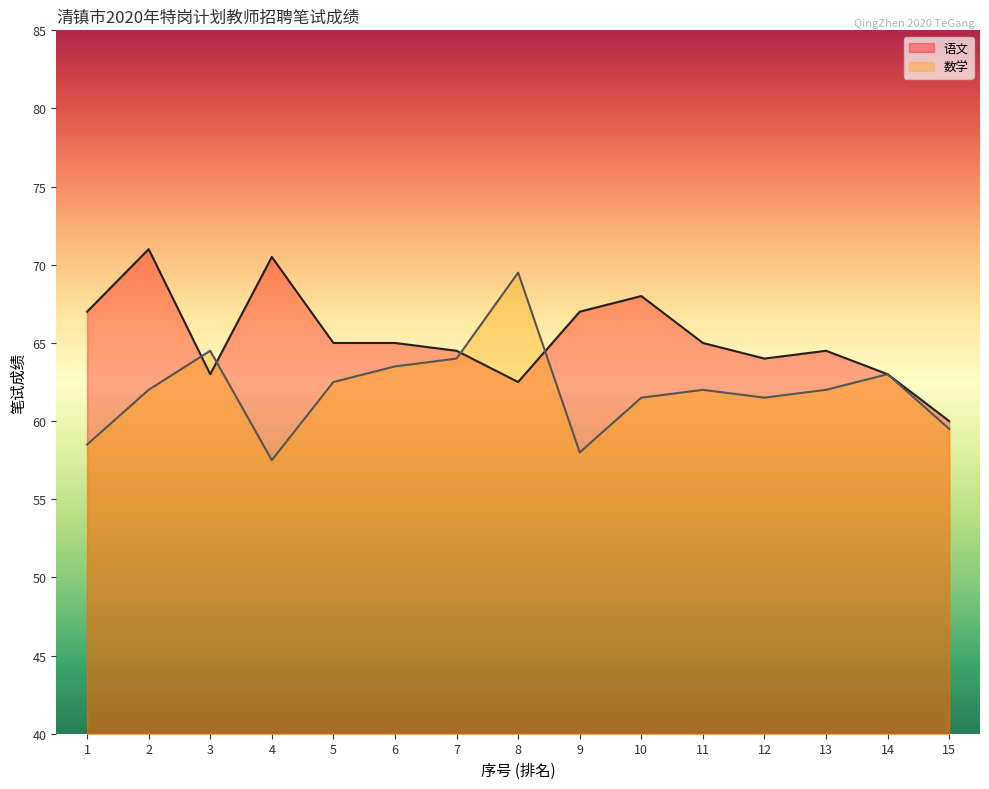

True or false: 语文 has a value of 100.5 at 10.

False